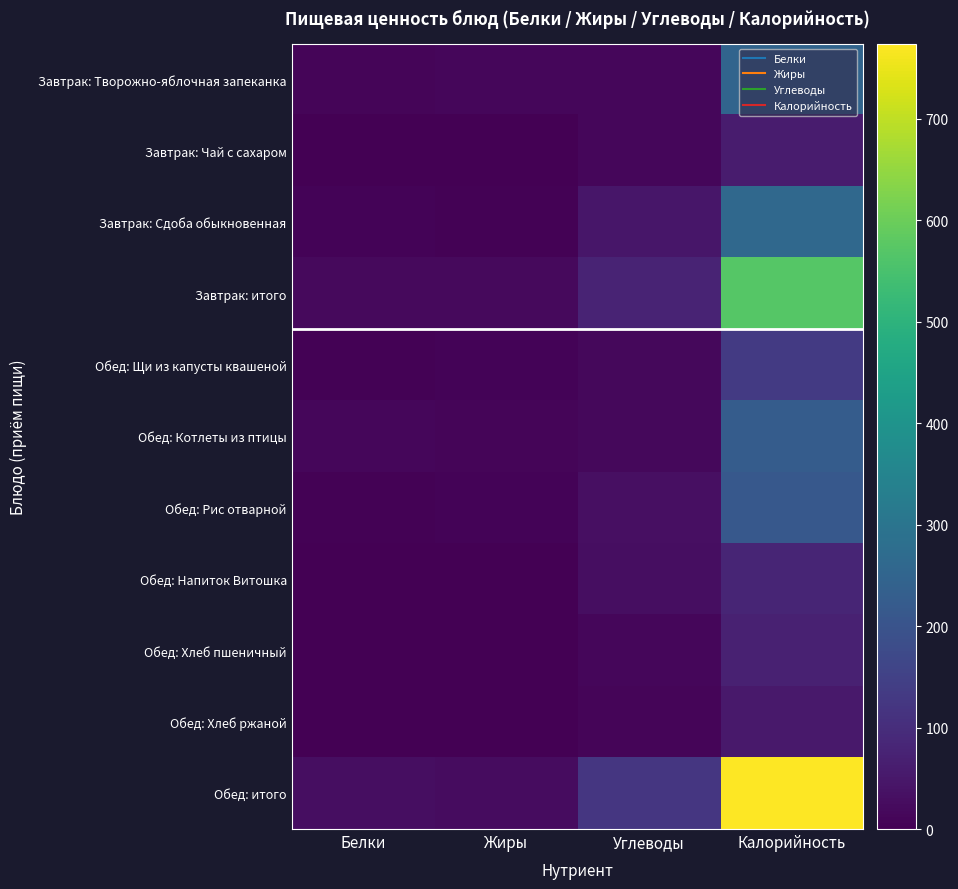

Which category has the highest value across all series?

Калорийность